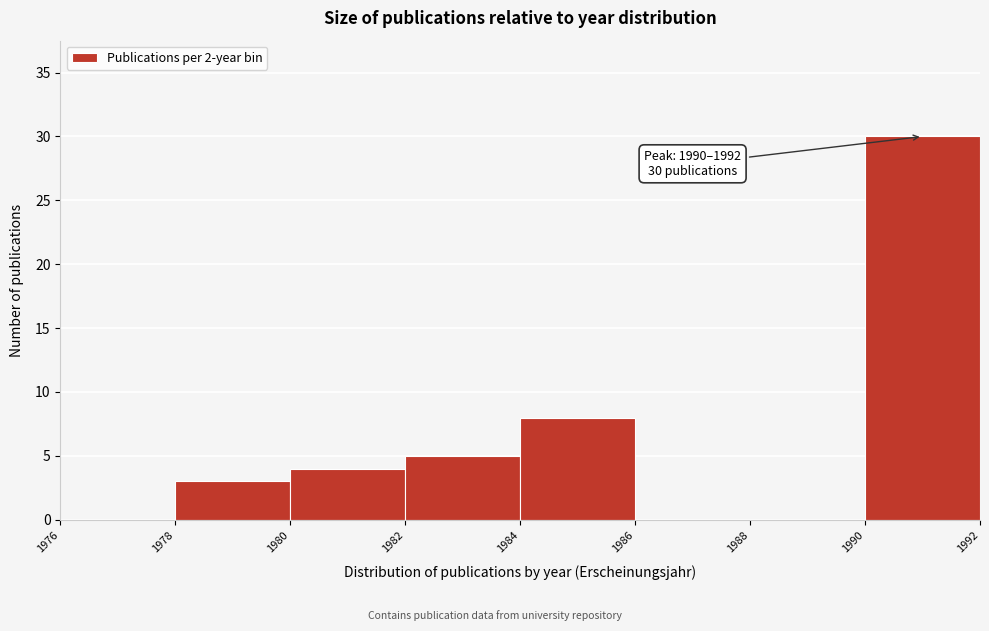

Which range on the x-axis has the tallest bar?

1990 to 1992